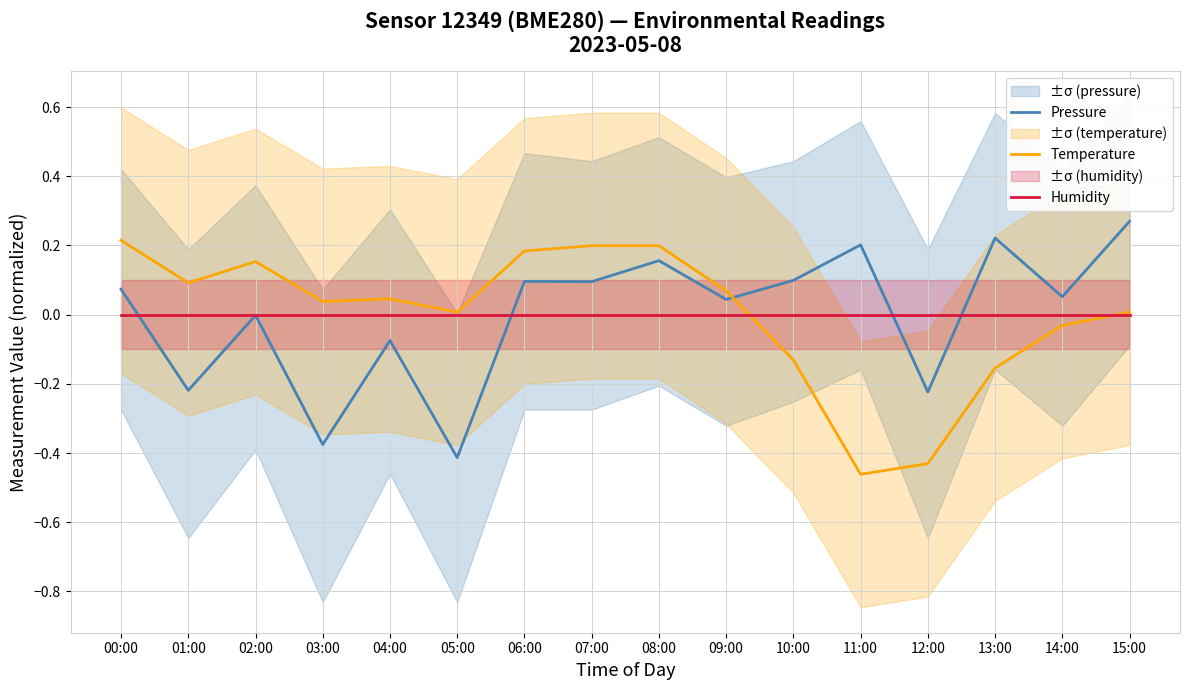

Reading right to left, list all the values displayed in this chart.

Pressure: 15:00=0.3	14:00=0.1	13:00=0.2	12:00=-0.2	11:00=0.2	10:00=0.1	09:00=0.0	08:00=0.2	07:00=0.1	06:00=0.1	05:00=-0.4	04:00=-0.1	03:00=-0.4	02:00=-0.0	01:00=-0.2	00:00=0.1
Temperature: 15:00=0.0	14:00=-0.0	13:00=-0.2	12:00=-0.4	11:00=-0.5	10:00=-0.1	09:00=0.1	08:00=0.2	07:00=0.2	06:00=0.2	05:00=0.0	04:00=0.0	03:00=0.0	02:00=0.2	01:00=0.1	00:00=0.2
Humidity: 15:00=0.0	14:00=0.0	13:00=0.0	12:00=0.0	11:00=0.0	10:00=0.0	09:00=0.0	08:00=0.0	07:00=0.0	06:00=0.0	05:00=0.0	04:00=0.0	03:00=0.0	02:00=0.0	01:00=0.0	00:00=0.0